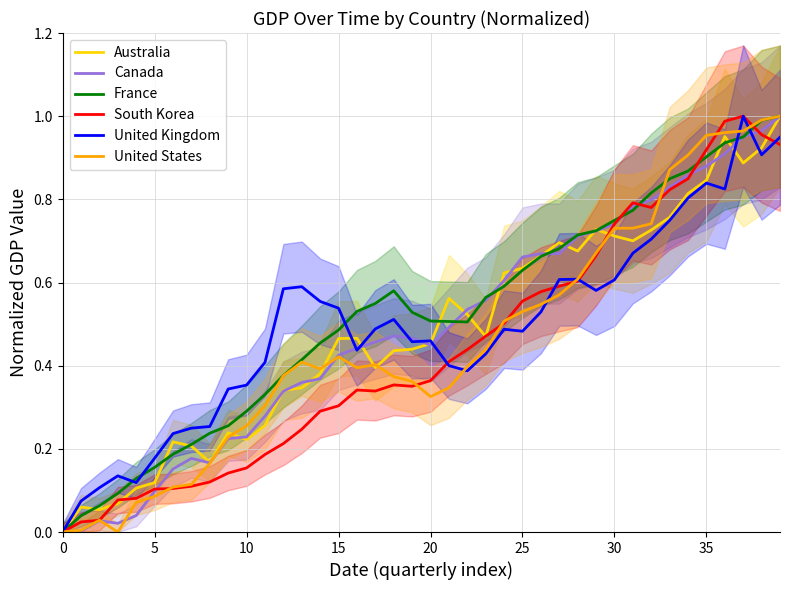

Rank the series at 25 from lowest to highest value.

United States, Canada, South Korea, Australia, France, United Kingdom